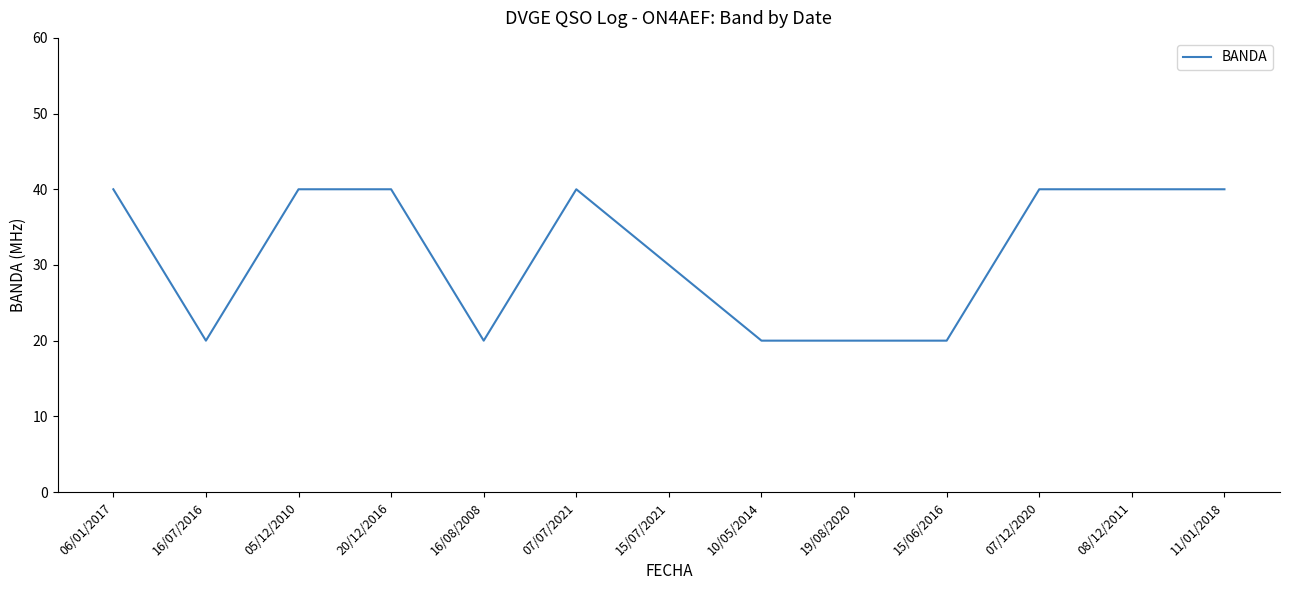

What is the greatest value displayed?

40